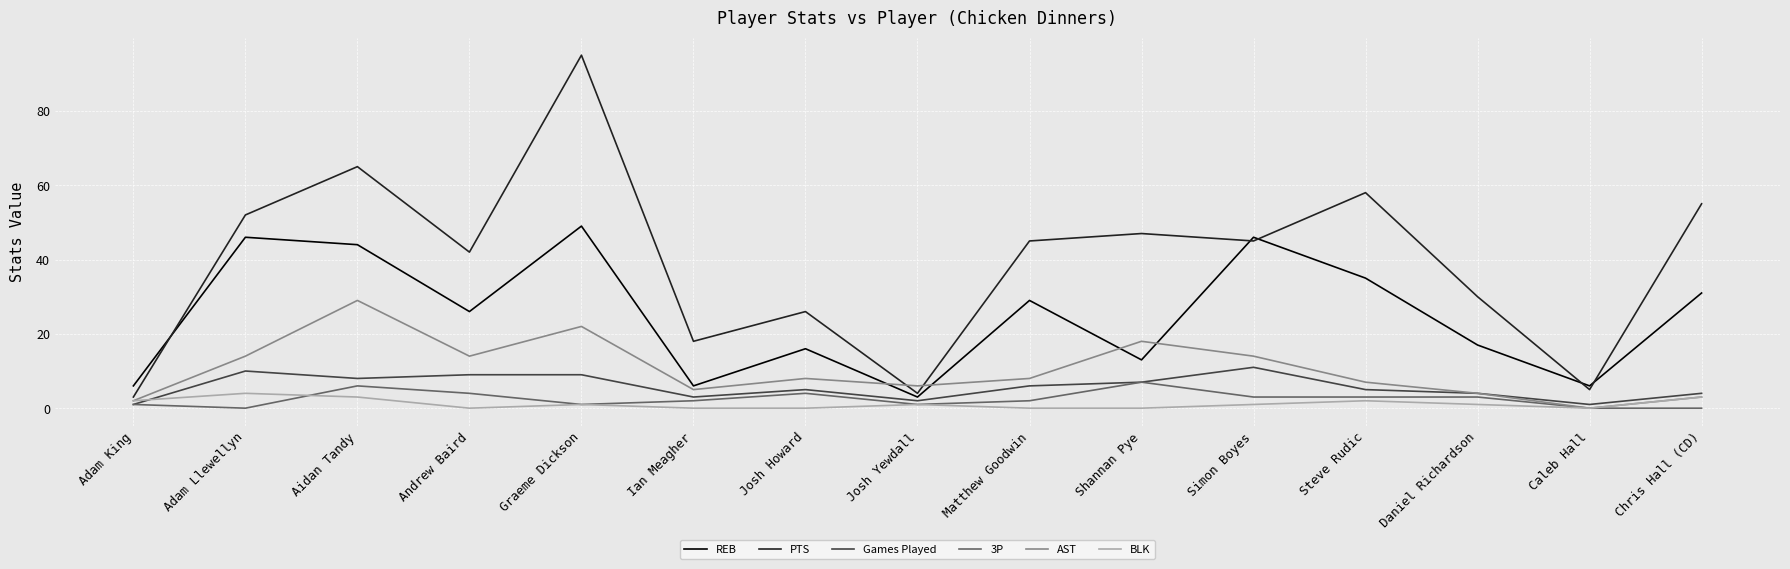

True or false: REB and BLK cross at least once.

False